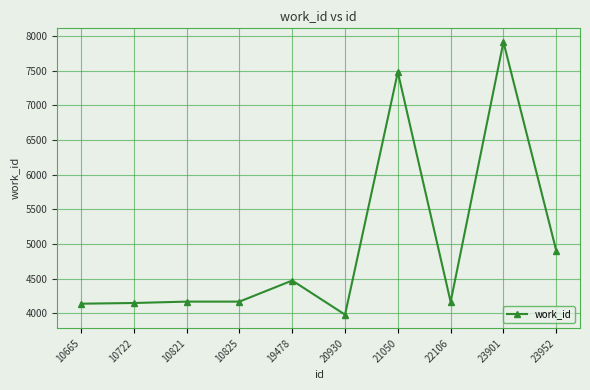

True or false: the data has more than 1 interior local peaks.

True